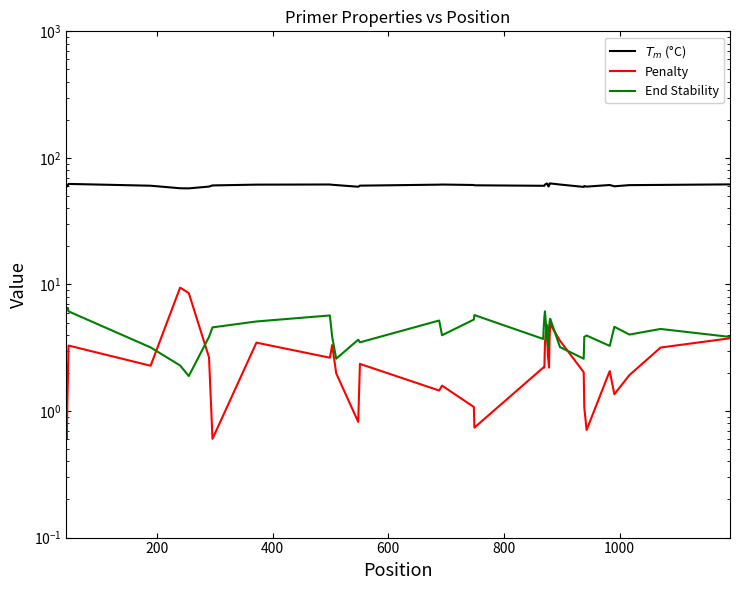

How many interior local valleys does the Penalty series have?

10